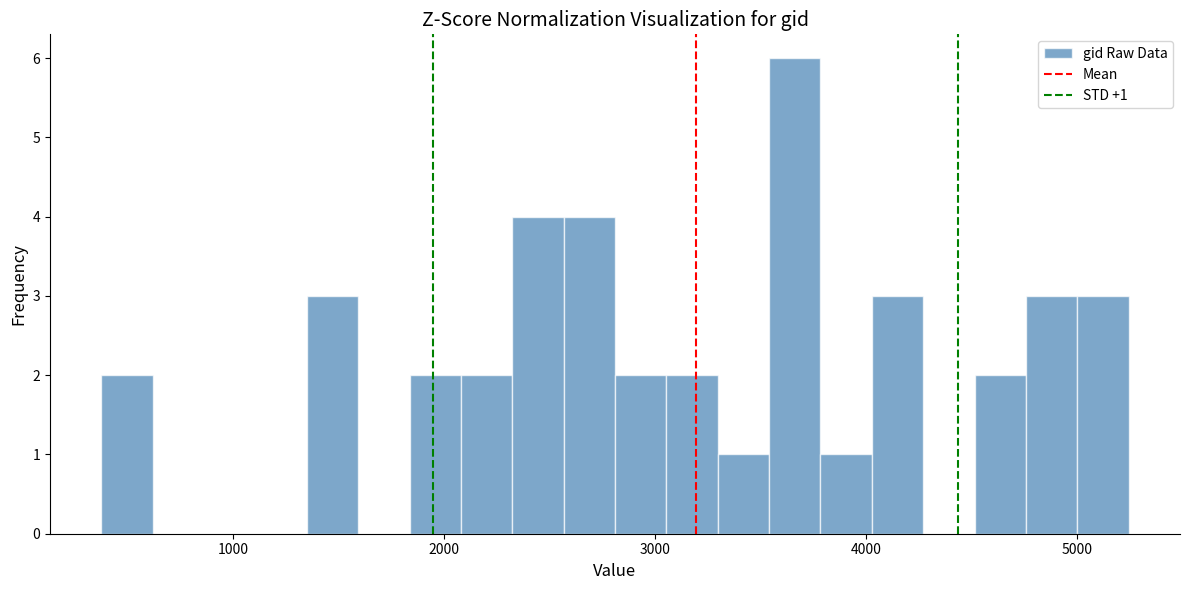

Read against the x-axis, roughly where is the centre of the tallest bar?

3700